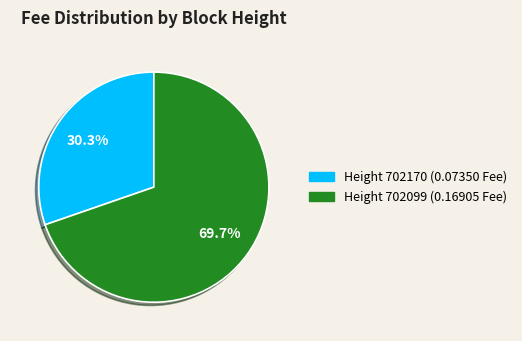

Is there a majority slice in this chart?

Yes